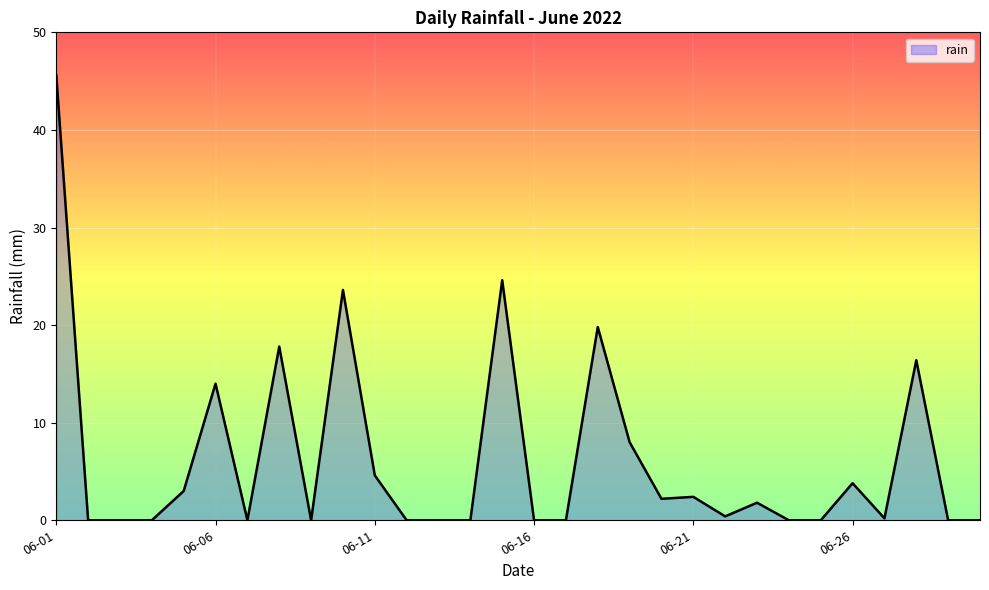

How many lines are shown in the chart?

1